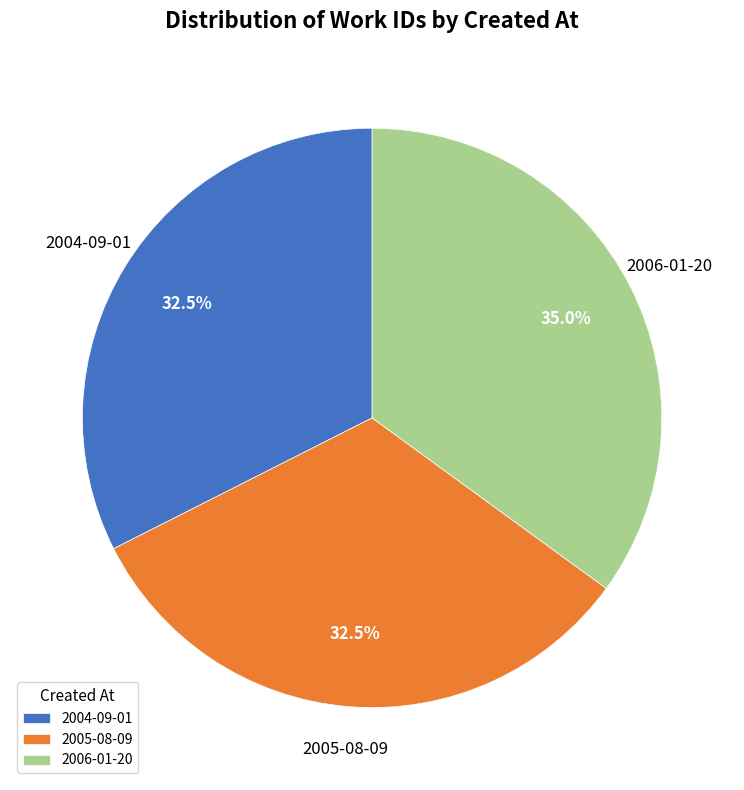

What is the largest slice in the pie chart?

2006-01-20